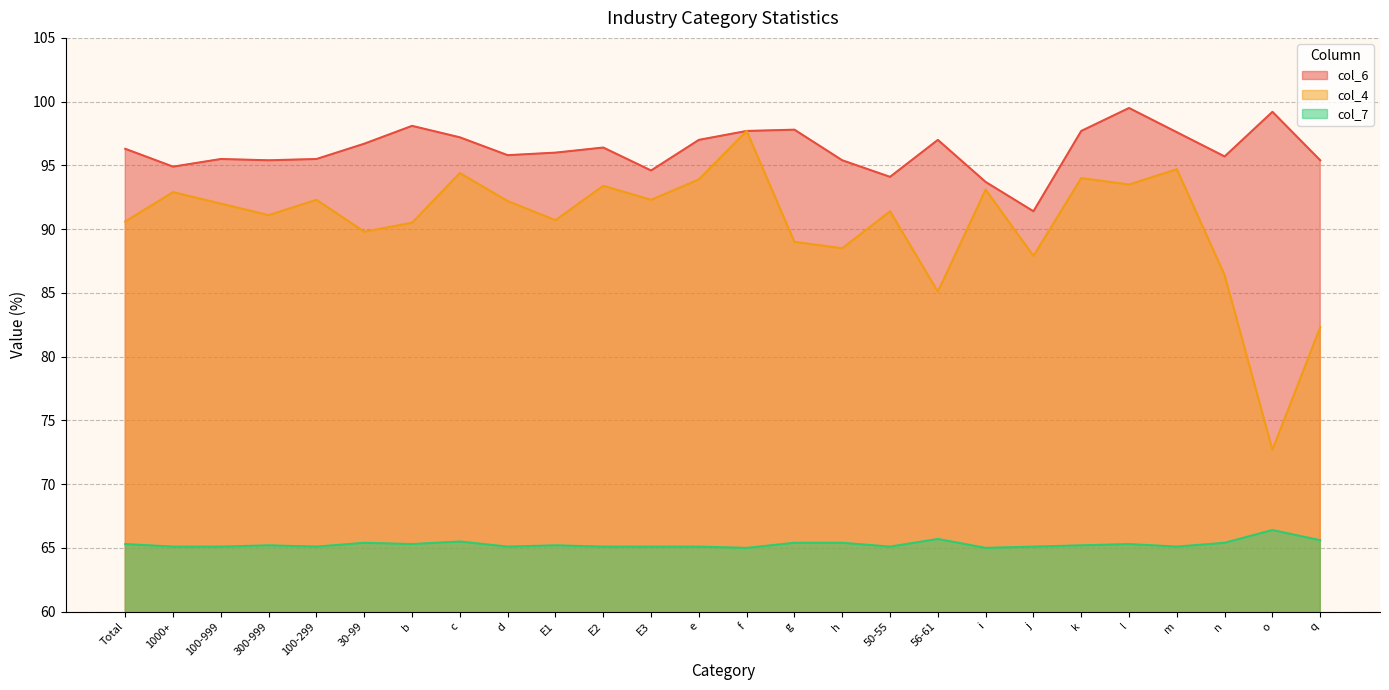

Is it true that col_7 equals 65.1 at m?

True